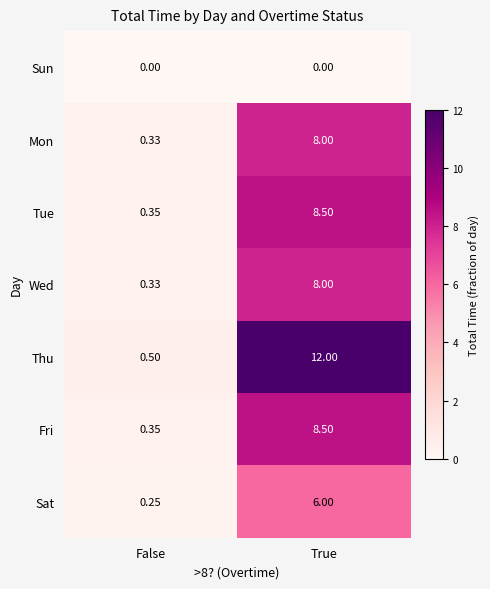

What is the spread (max minus min) of values at True?

12.0